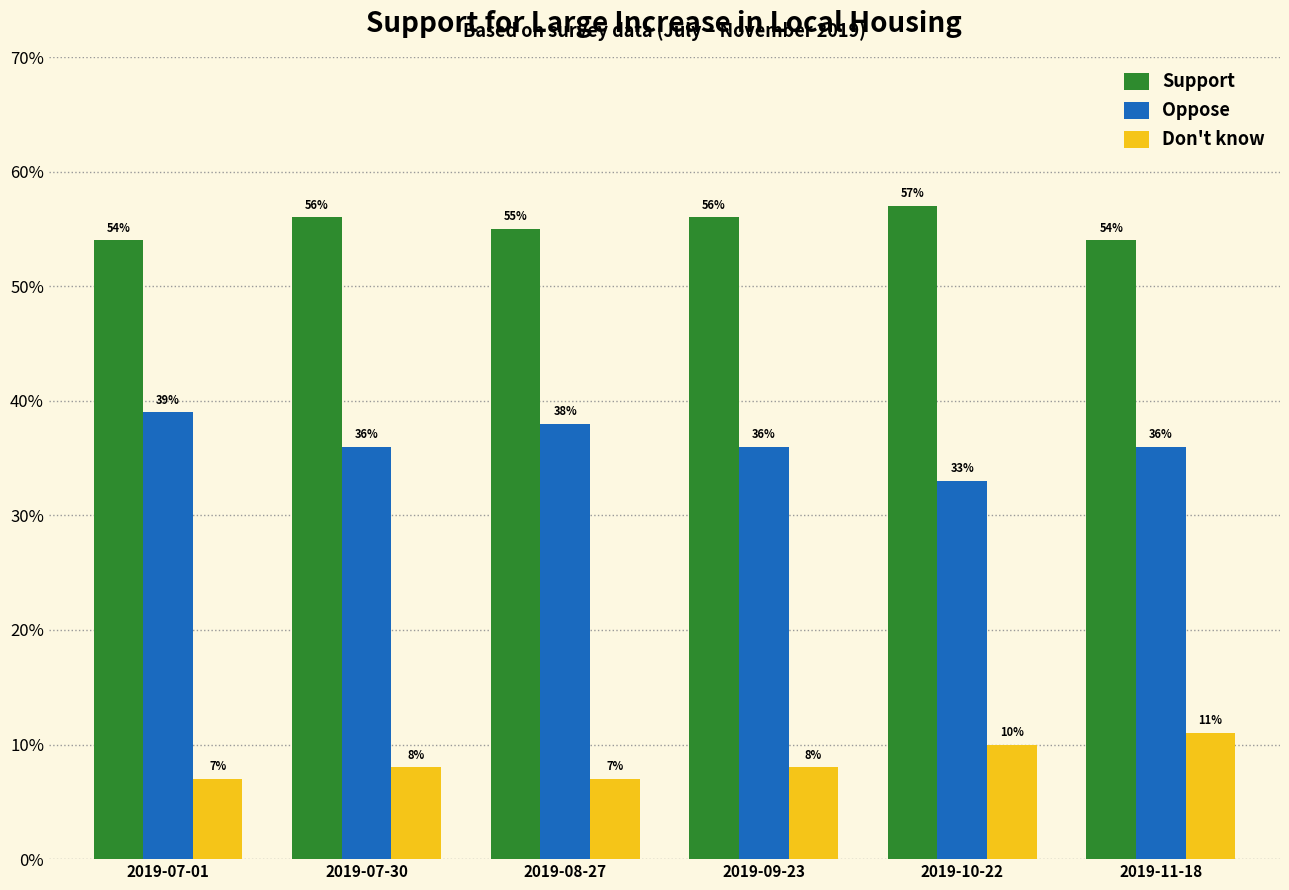

What position from the right is 2019-08-27?

4